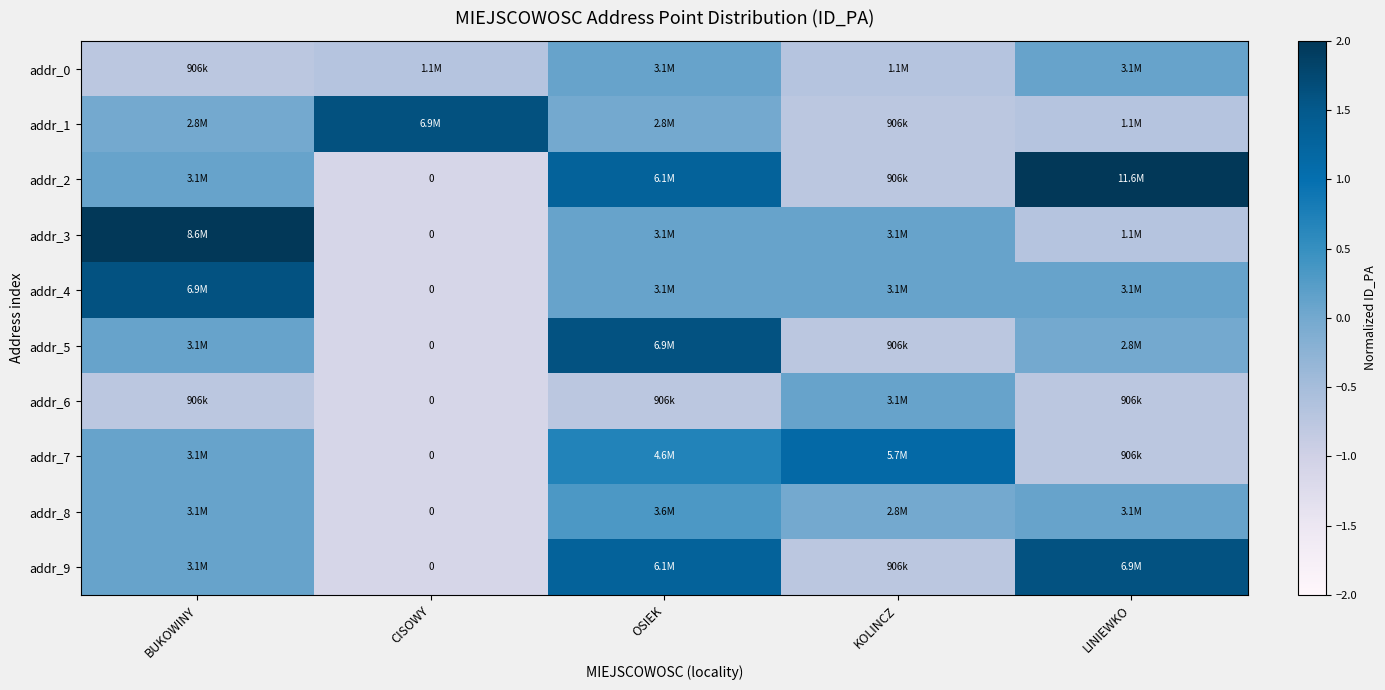

Which category has the lowest value across all series?

CISOWY